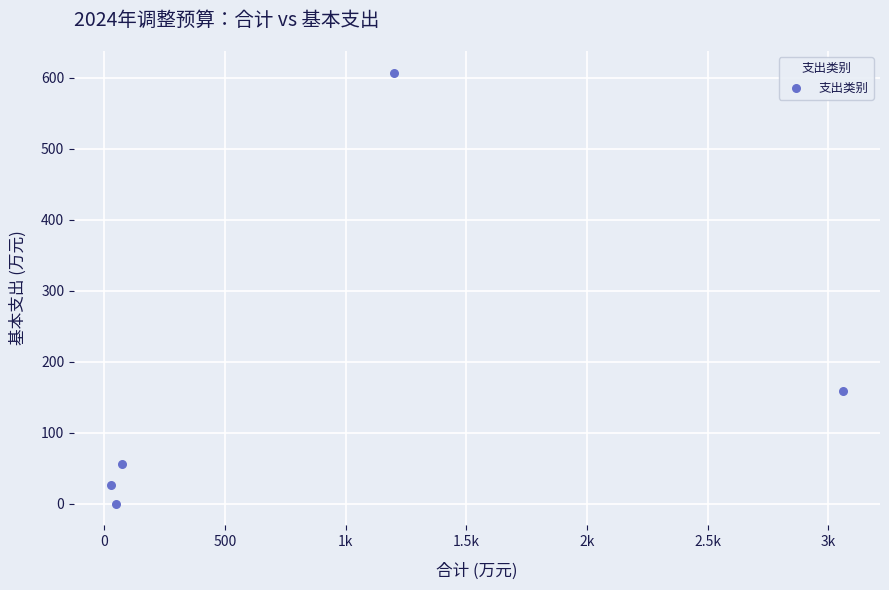

What Y value in the scatter plot is closest to 303?

159.0